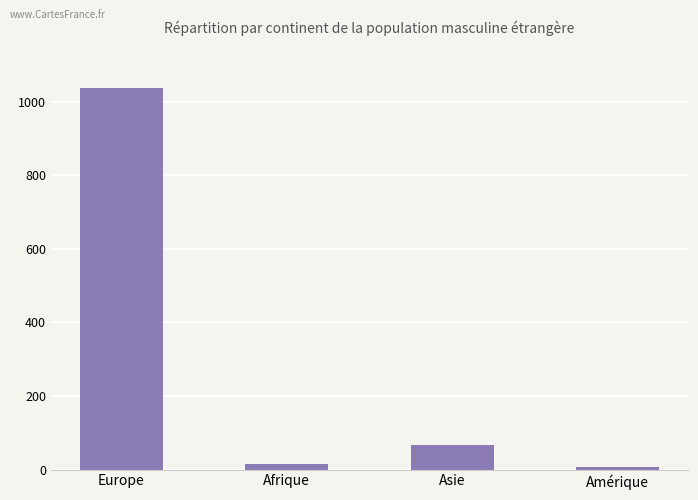

Which has a higher value, Europe or Asie?

Europe